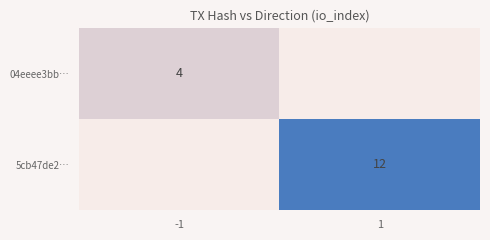

The 5cb47de2… series shows 12 at 1. True or false?

True